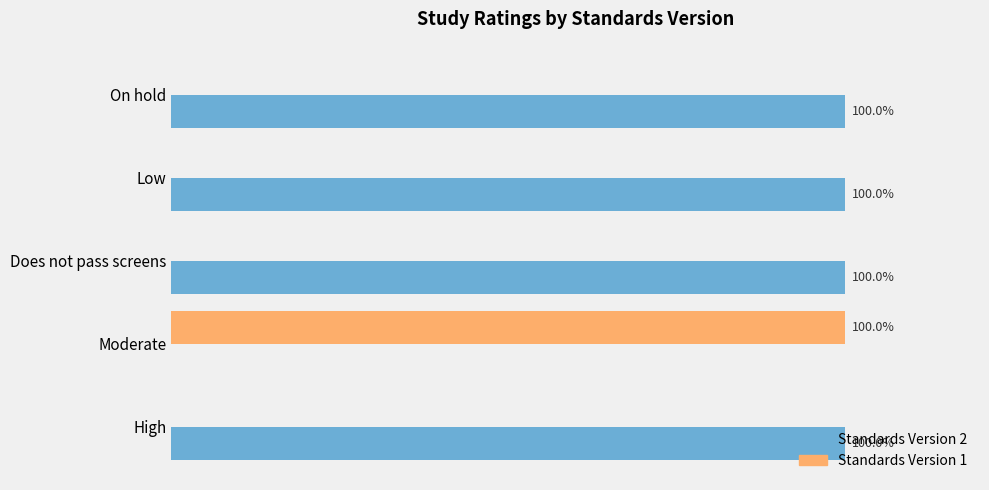

Which series has the largest total across all categories?

Standards Version 2